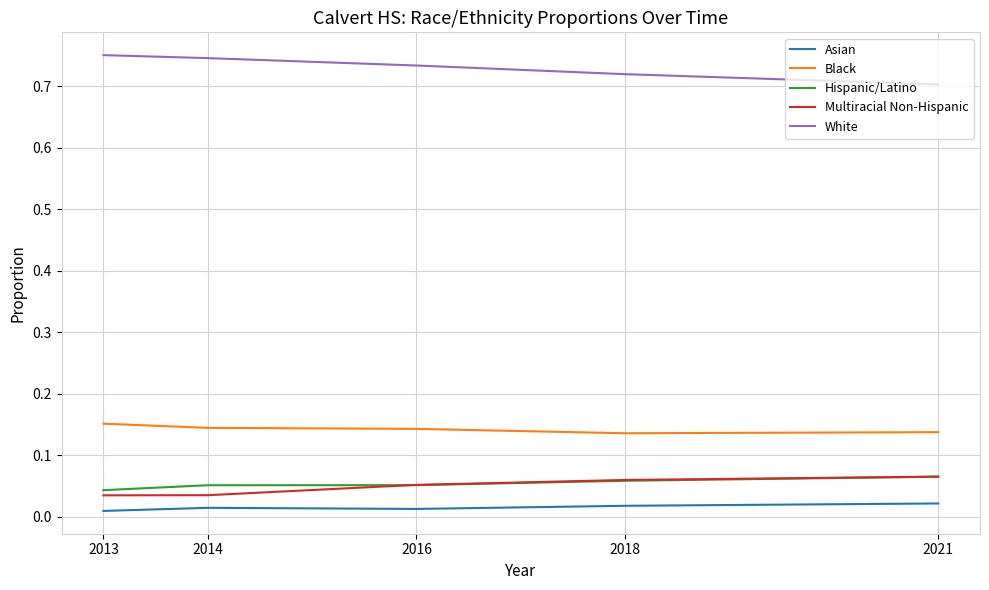

Which series has the largest total across all categories?

White